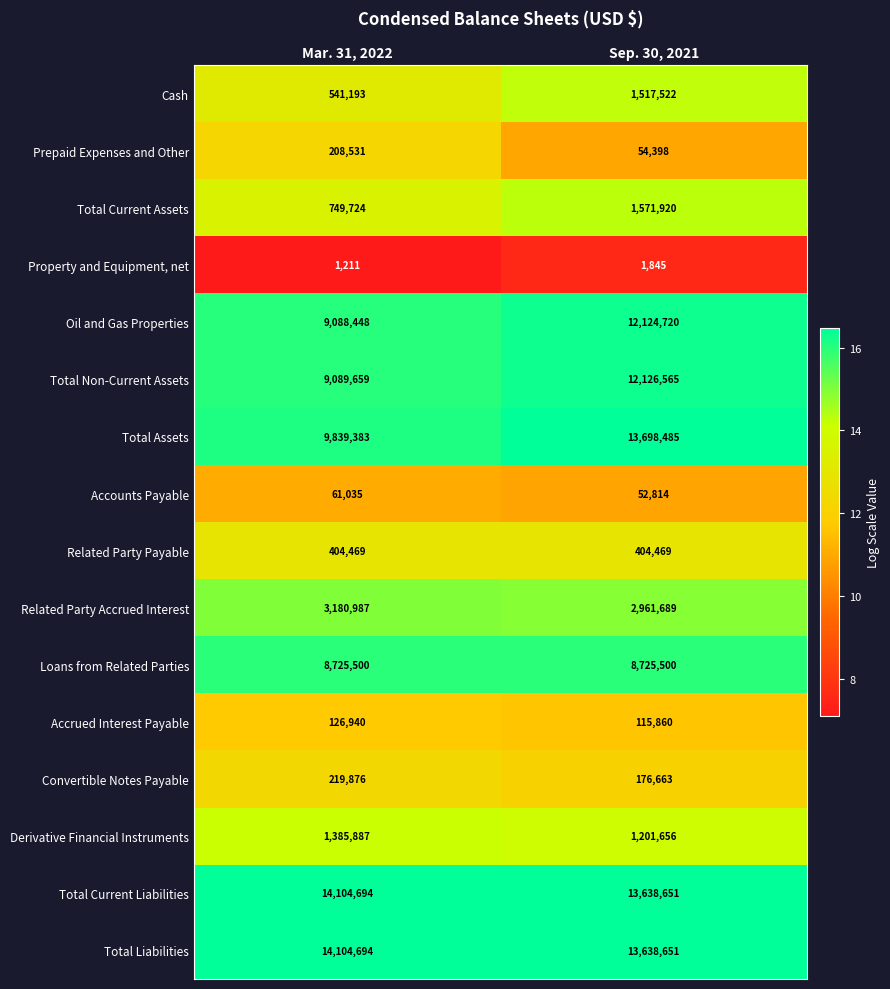

What is the difference between the maximum and minimum values in the Total Assets series?

3859102